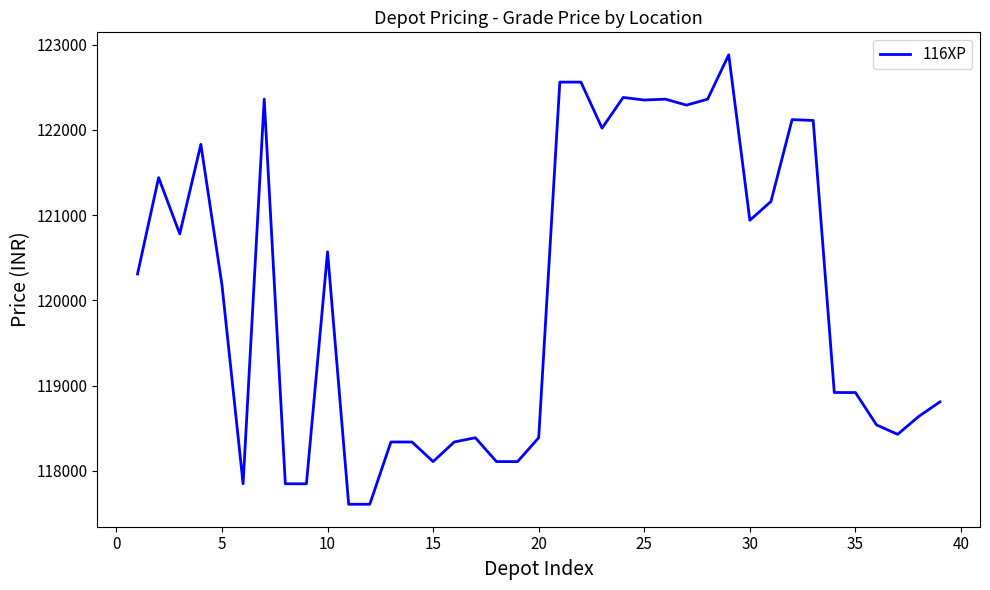

What is the difference between the maximum and minimum values?

5270